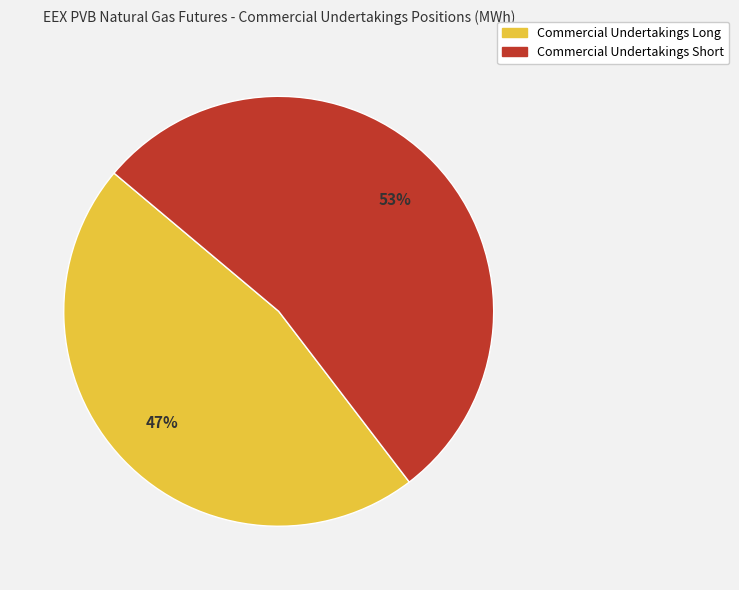

Which has a higher value, Commercial Undertakings Long or Commercial Undertakings Short?

Commercial Undertakings Short